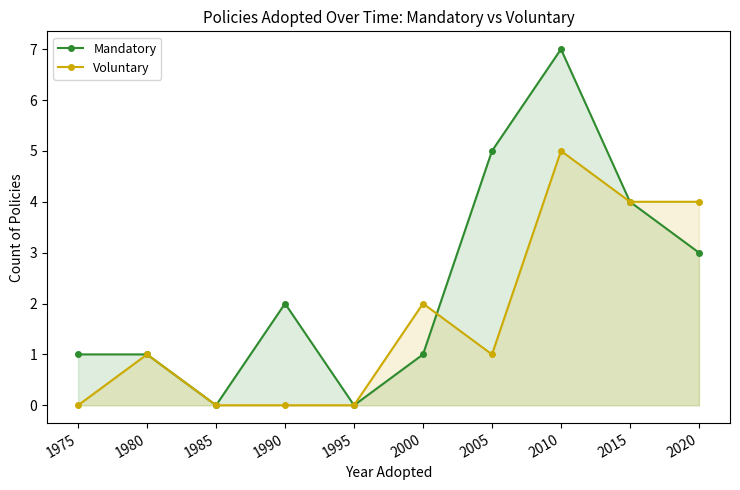

Read the Voluntary value at 2005.

1